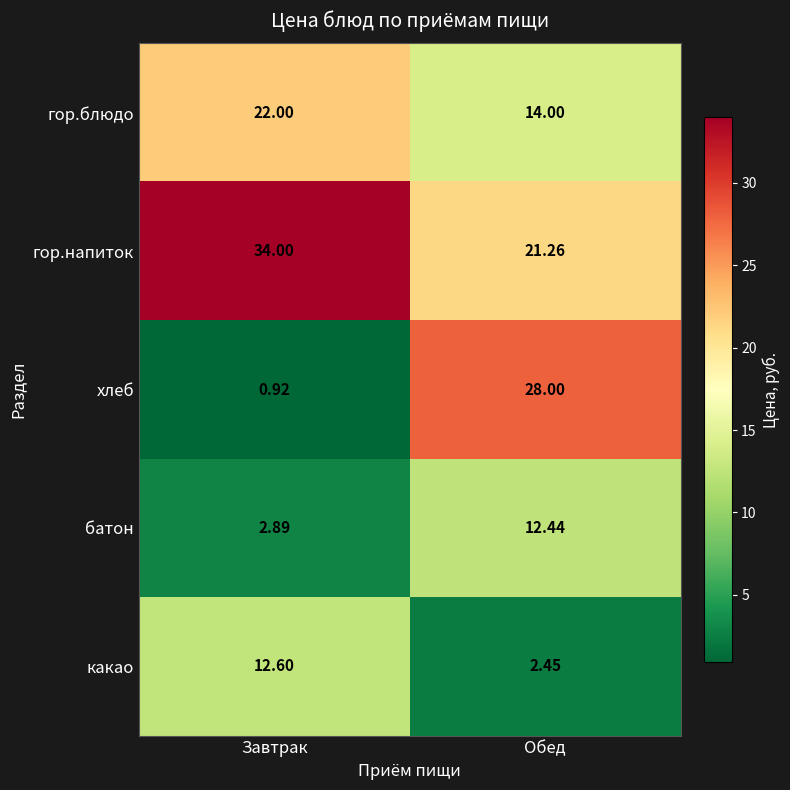

Which label corresponds to the largest value in the chart?

Завтрак